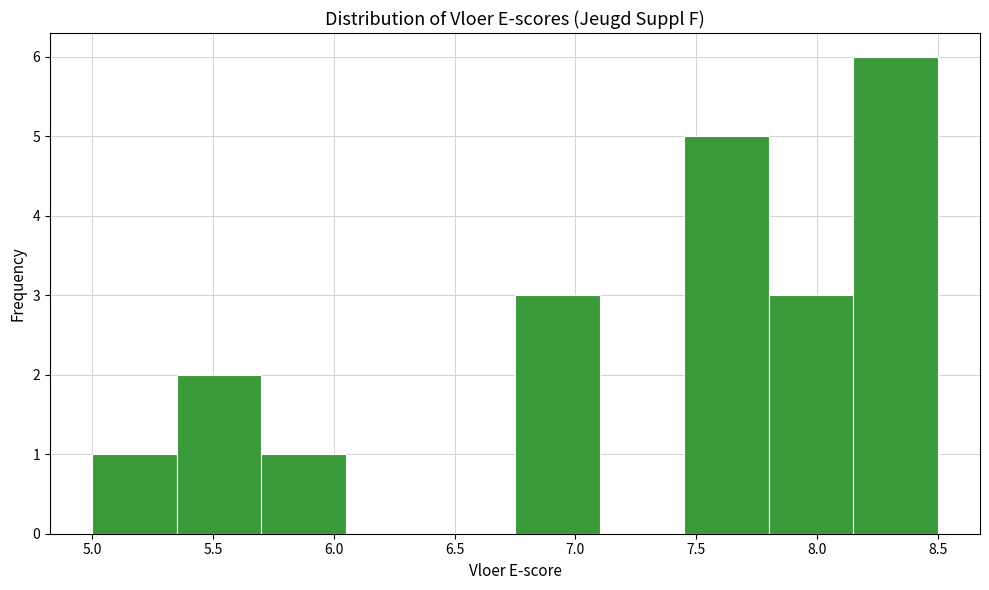

Reading left to right, list every bar in this chart as the range it spans on the x-axis followed by its height. The values are not printed on the chart, so give them approximately, as read against the axis.

5.00 to 5.35: 1
5.35 to 5.70: 2
5.70 to 6.05: 1
6.05 to 6.40: 0
6.40 to 6.75: 0
6.75 to 7.10: 3
7.10 to 7.45: 0
7.45 to 7.80: 5
7.80 to 8.15: 3
8.15 to 8.50: 6